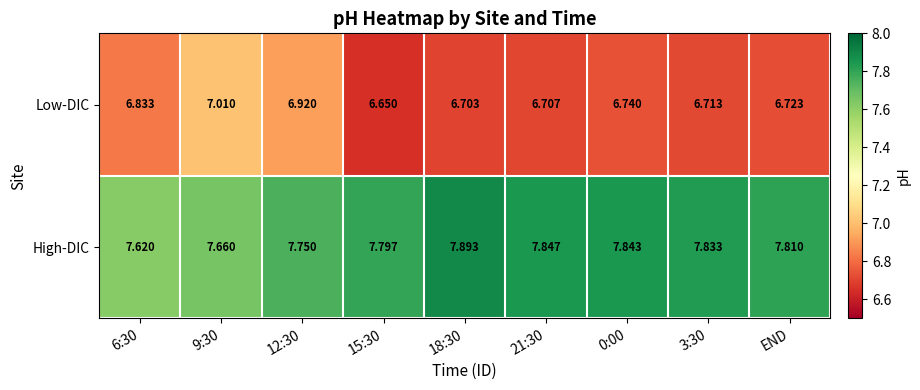

Which series has the largest range (max minus min)?

Low-DIC